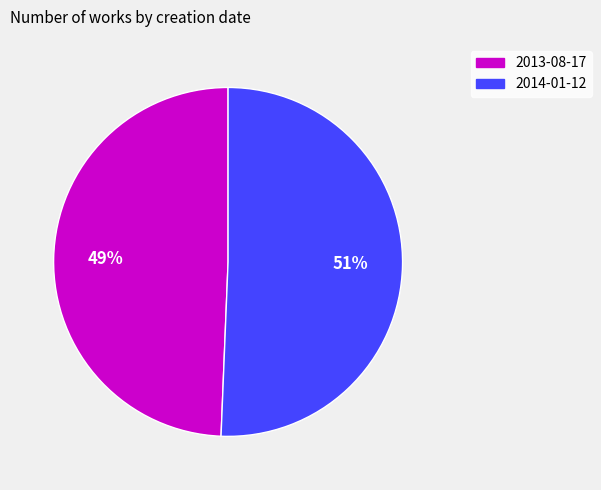

Count the number of slices in the pie.

2